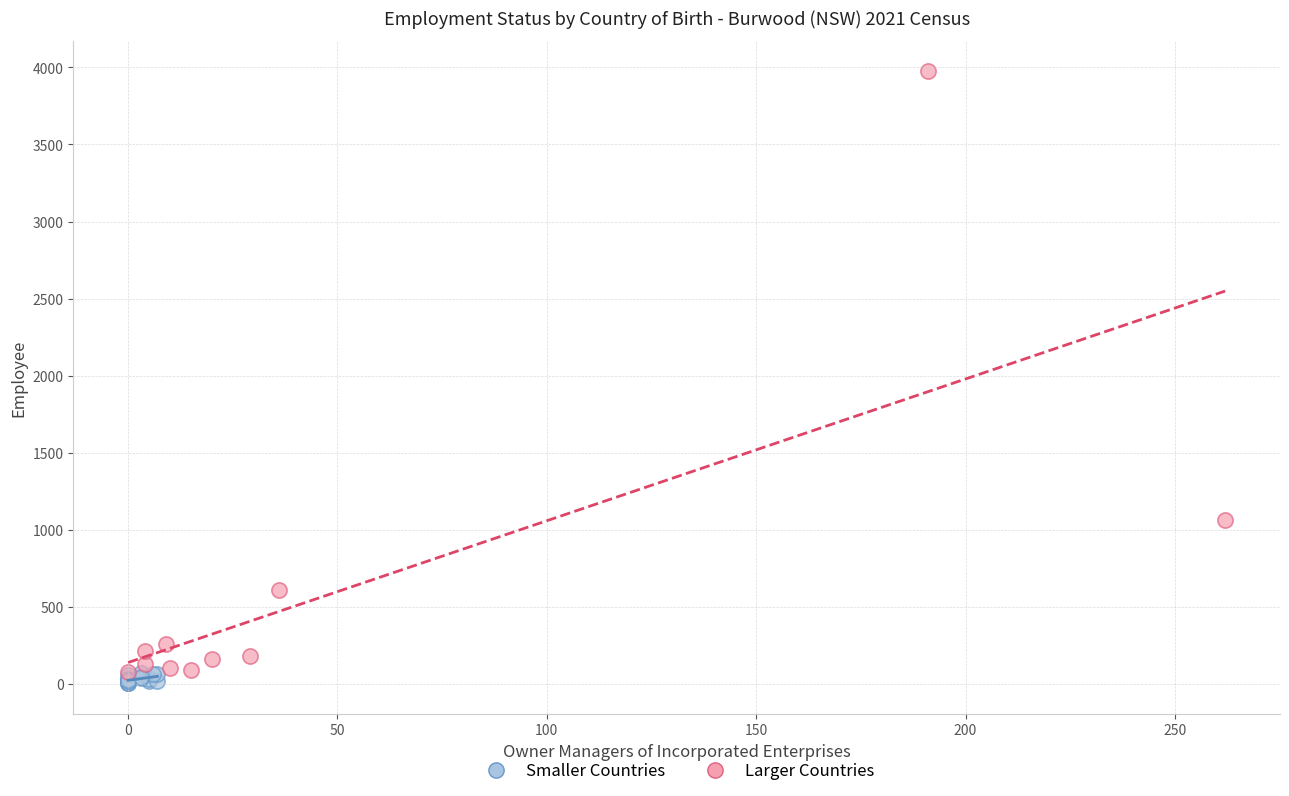

Which series contains the highest Y value?

Larger Countries